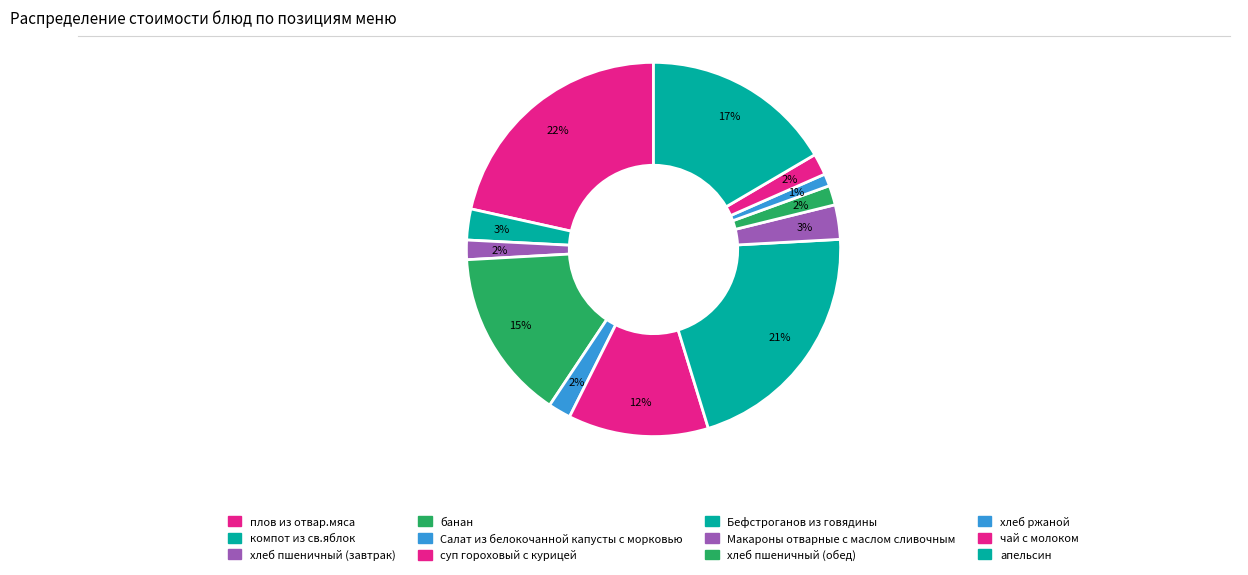

To the nearest percent, what is the difference between the largest and smallest slice percentages?

20%